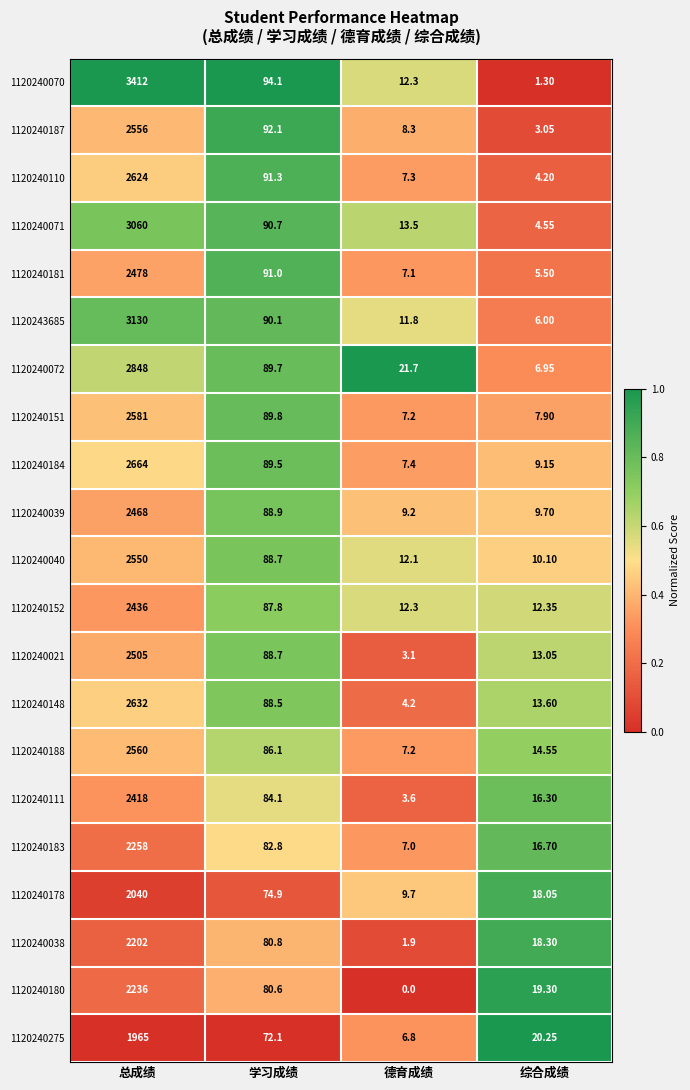

At which label does 1120243685 first exceed 90?

总成绩